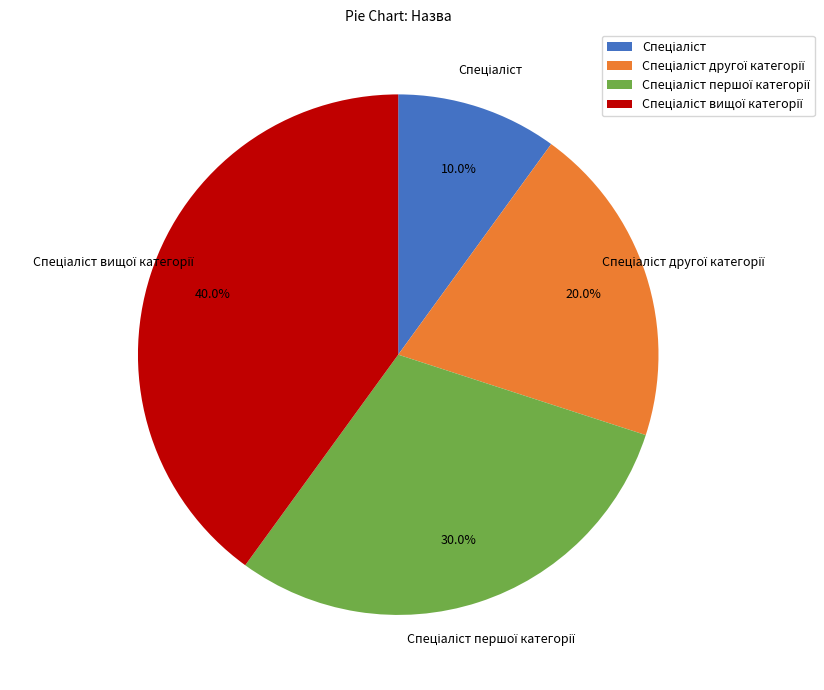

Is there a majority slice in this chart?

No